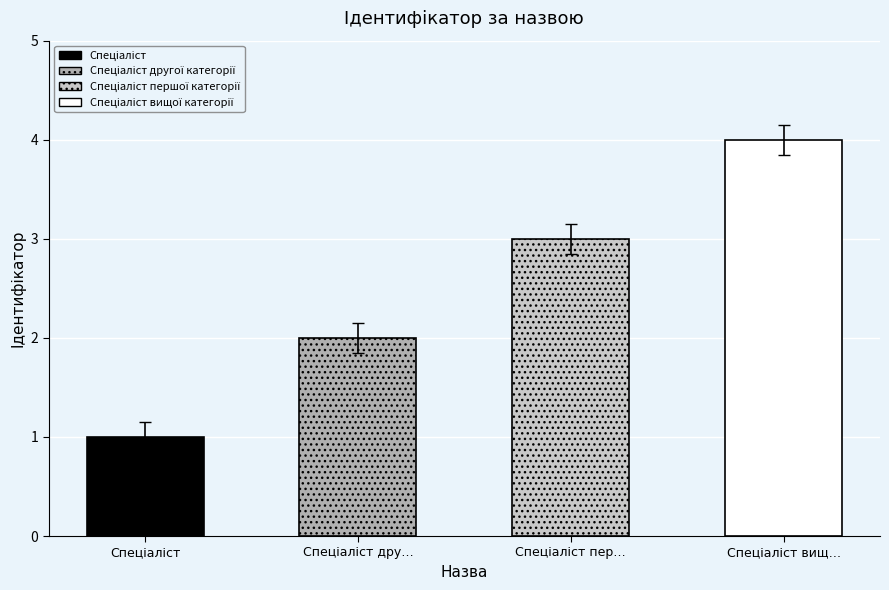

Which label corresponds to the largest value in the chart?

Спеціаліст вищої категорії